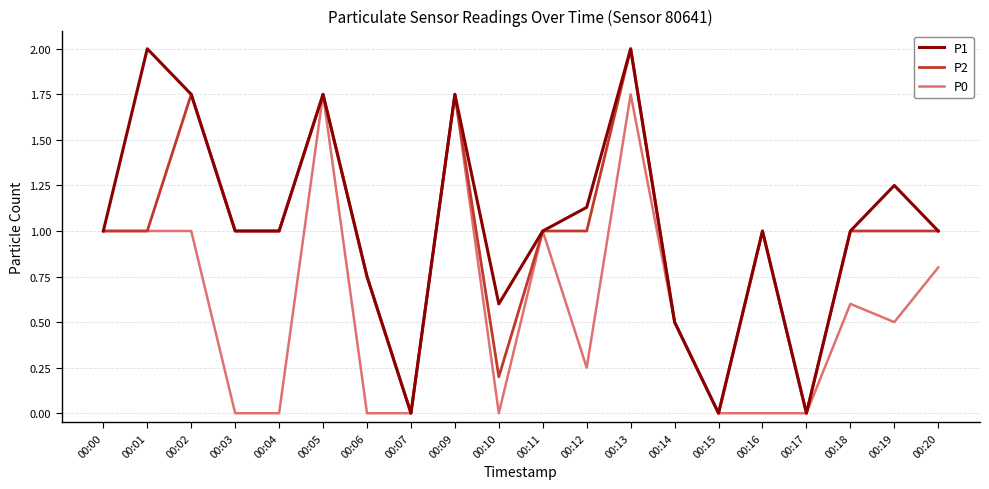

What is the maximum value for P2?

2.0